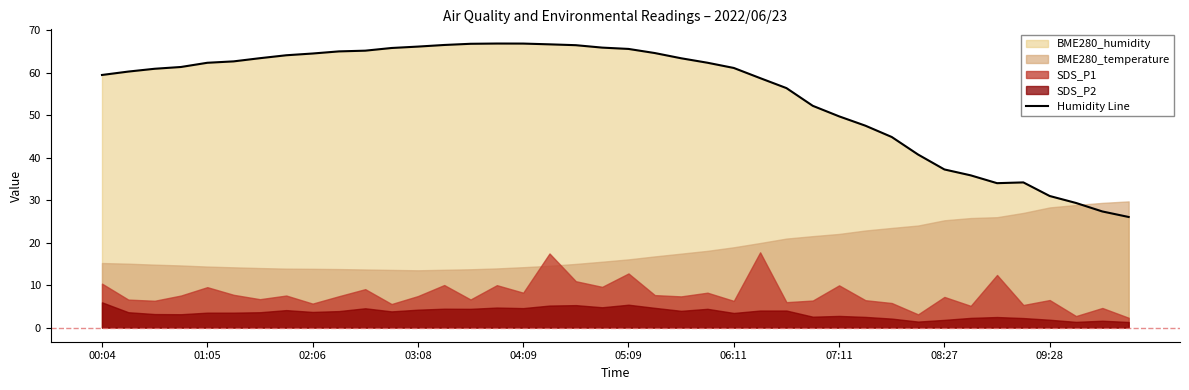

How many lines are shown in the chart?

1